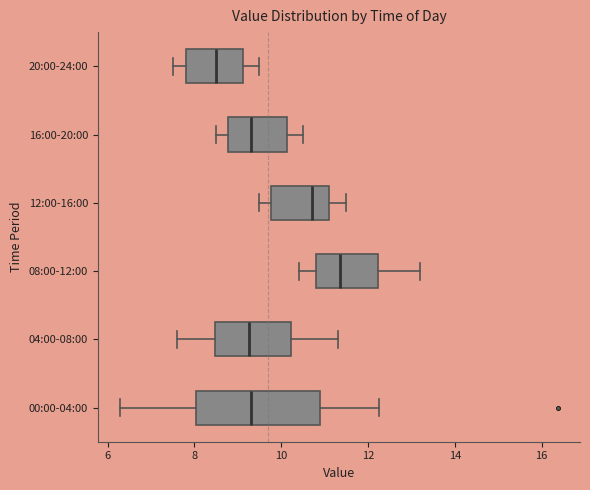

Where is the right edge of the box for 20:00-24:00 on the x-axis? The values are not printed on the chart, so give them approximately, as read against the axis.

9.2